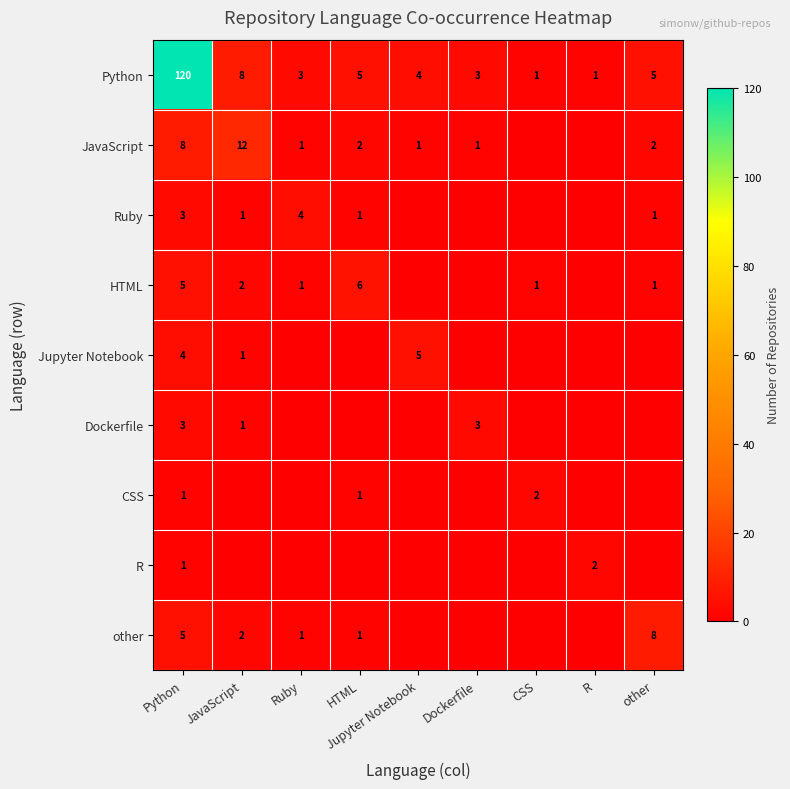

The Python series shows 1 at HTML. True or false?

False